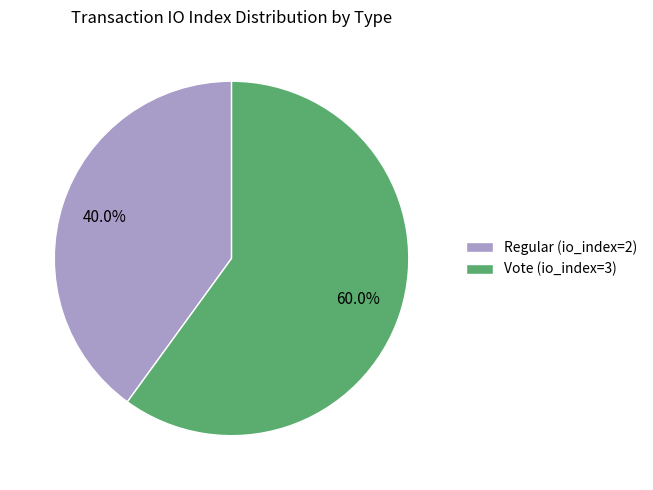

Which category has the smallest portion of the pie?

Regular (io_index=2)